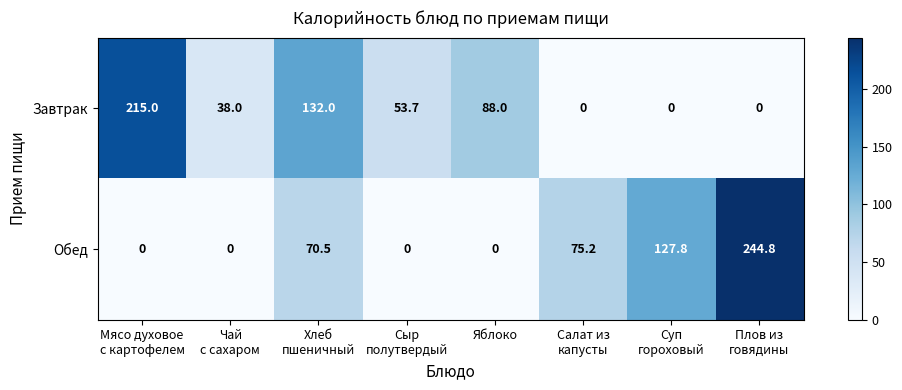

Which series has the largest total across all categories?

Завтрак